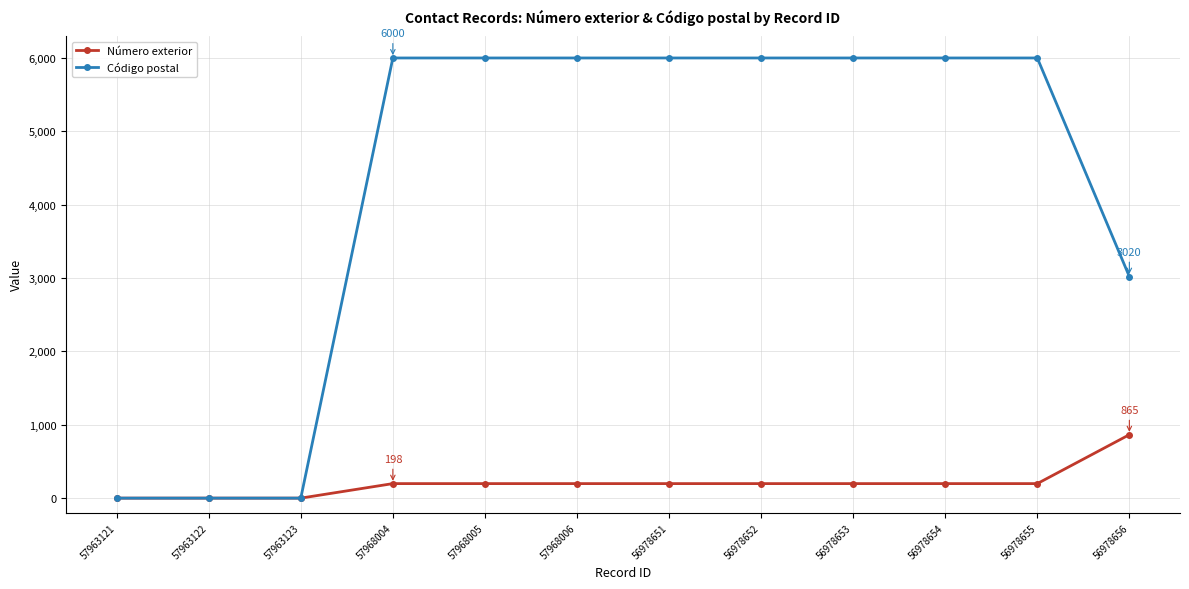

What is the maximum value for Número exterior?

865